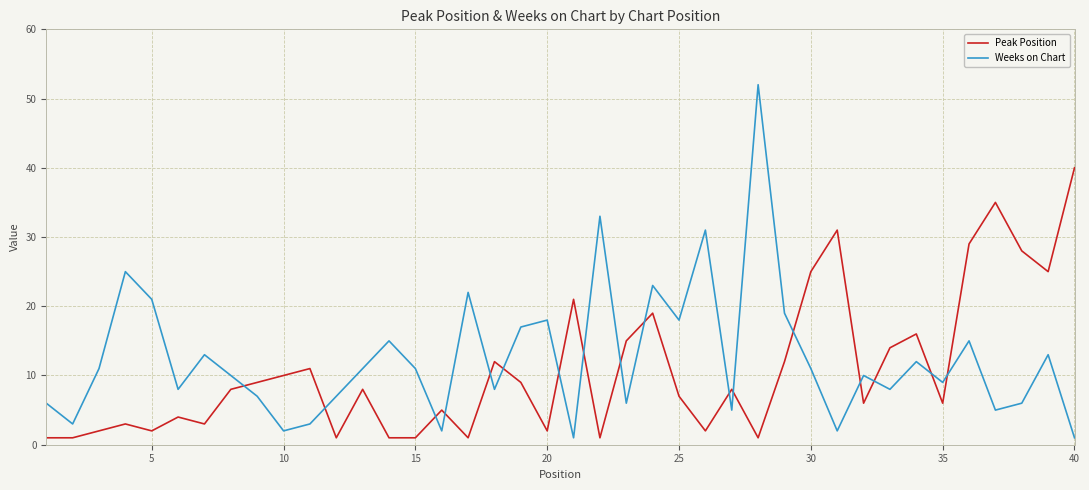

List the series in order of their peak value, highest first.

Weeks on Chart, Peak Position